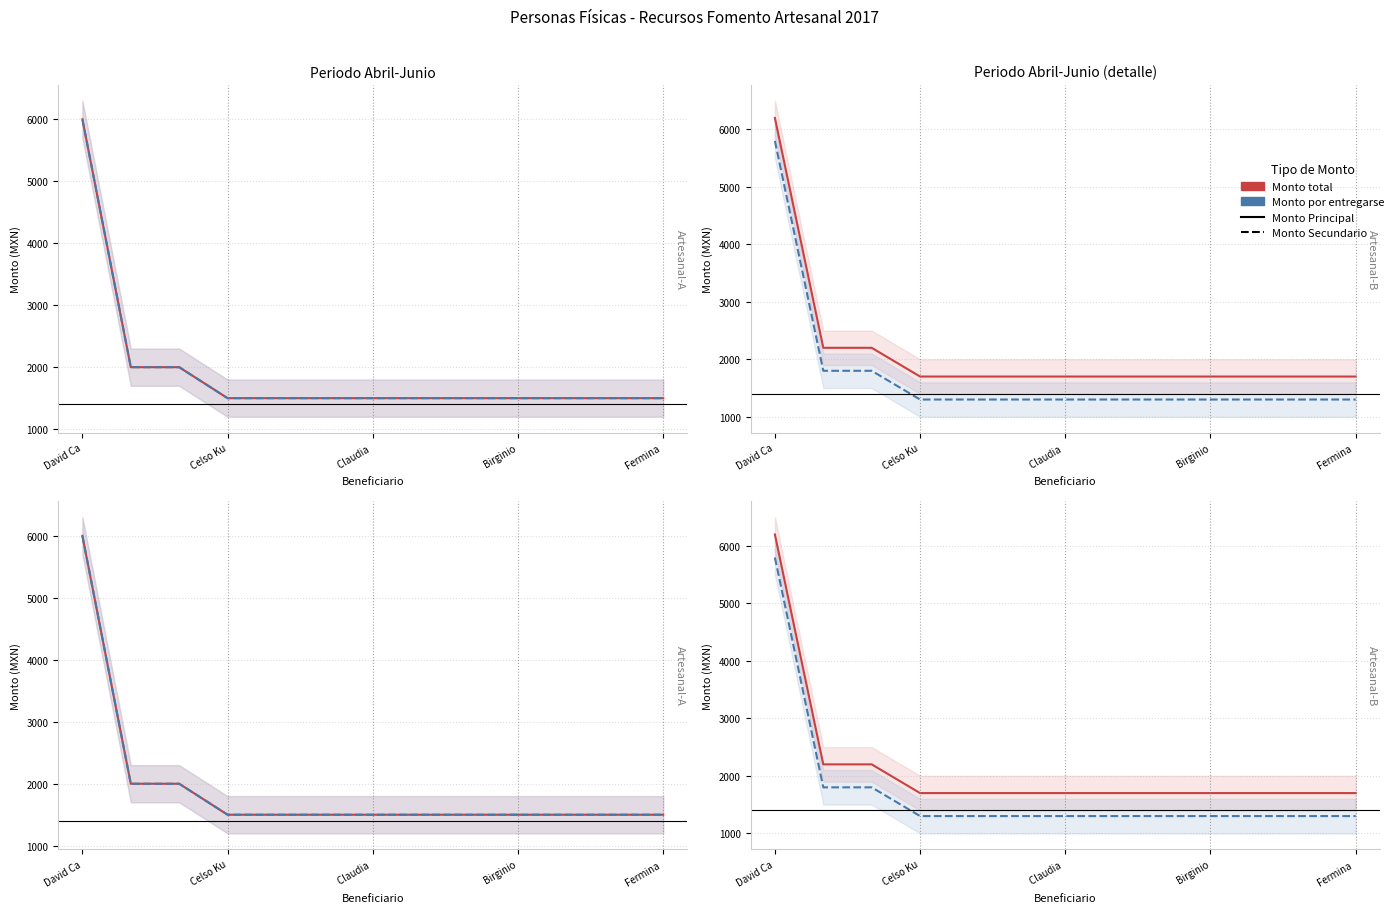

Reading left to right, what are all the values shown in this chart?

Monto total: 6200	2200	2200	1700	1700	1700	1700	1700	1700	1700	1700	1700	1700
Monto por entregarse: 5800	1800	1800	1300	1300	1300	1300	1300	1300	1300	1300	1300	1300